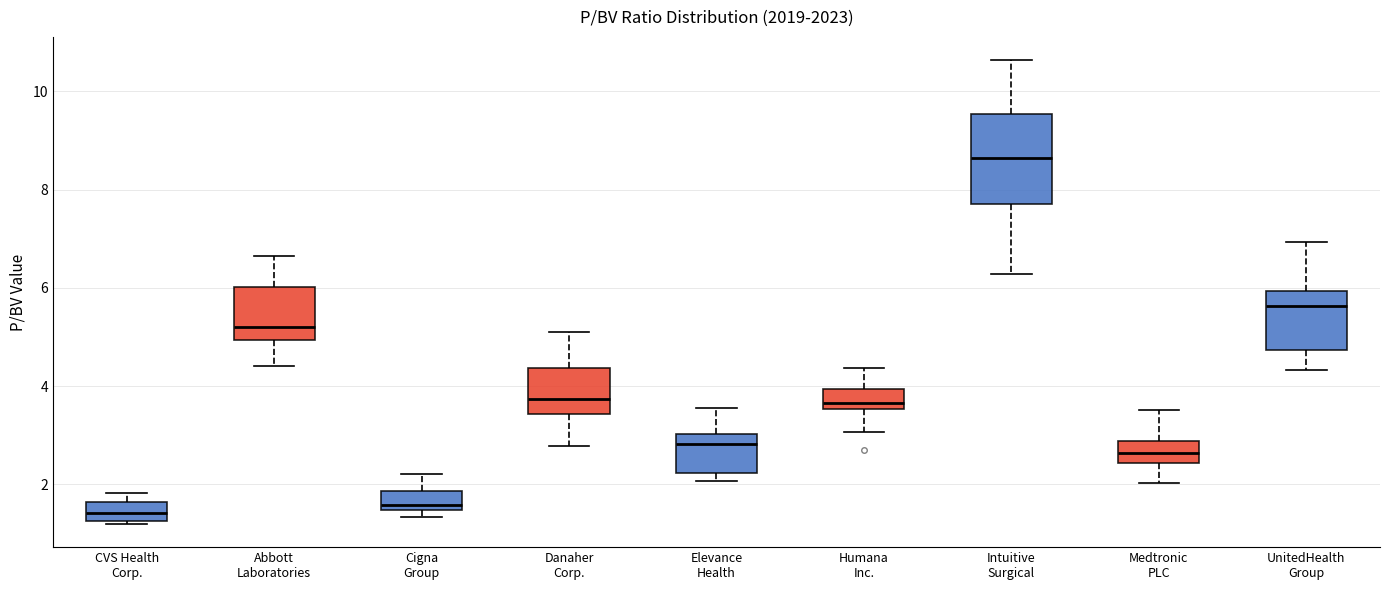

Reading left to right, transcribe this box plot: for each box, give where its median line is, the range the box spans, and where its two whiskers end, as read against the y-axis. The values are not printed on the chart, so give them approximately, as read against the axis.

CVS Health Corp.: median 1.4, box 1.2 to 1.6, whiskers 1.2 to 1.8
Abbott Laboratories: median 5.2, box 5.0 to 6.0, whiskers 4.4 to 6.6
Cigna Group: median 1.6, box 1.4 to 1.8, whiskers 1.4 (just below the box's lower edge) to 2.2
Danaher Corp.: median 3.8, box 3.4 to 4.4, whiskers 2.8 to 5.2
Elevance Health: median 2.8, box 2.2 to 3.0, whiskers 2.0 to 3.6
Humana Inc.: median 3.6 (just above the box's lower edge), box 3.6 to 4.0, whiskers 3.0 to 4.4
Intuitive Surgical: median 8.6, box 7.8 to 9.6, whiskers 6.2 to 10.6
Medtronic PLC: median 2.6, box 2.4 to 2.8, whiskers 2.0 to 3.6
UnitedHealth Group: median 5.6, box 4.8 to 6.0, whiskers 4.4 to 7.0